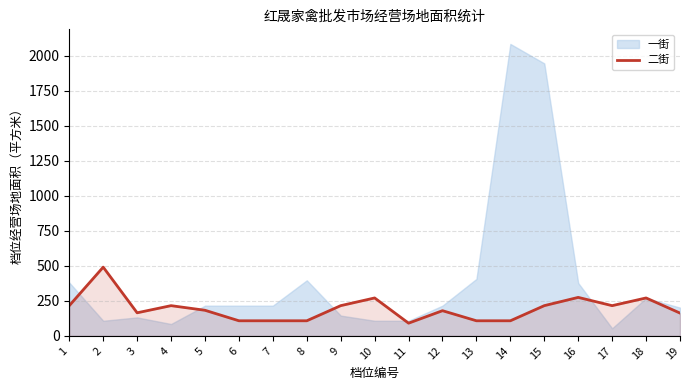

What is the ratio of the value at 7 to the value at 14?

1.0